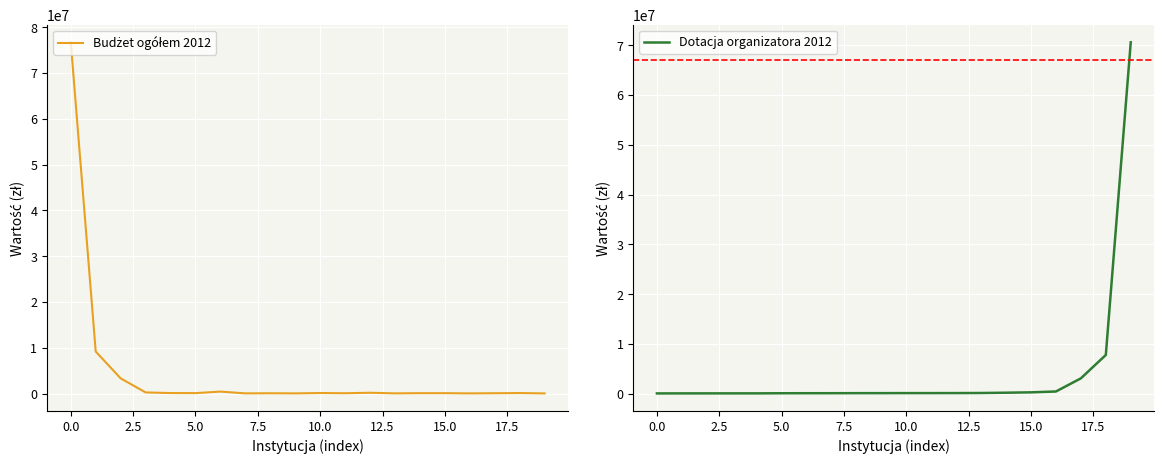

How many intersections are there between Dotacja organizatora 2012 and Budżet ogółem 2012?

5